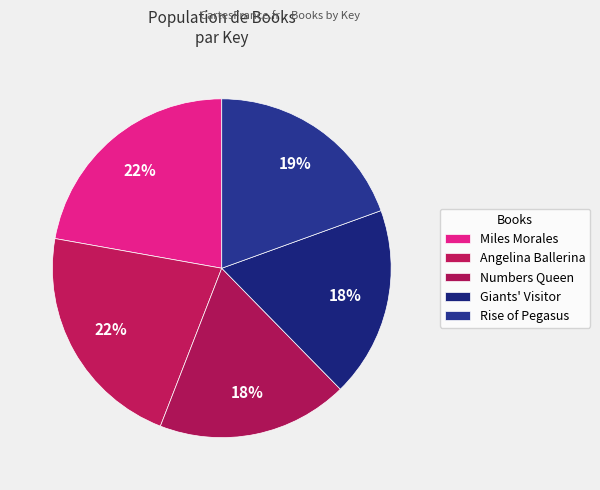

To the nearest percent, what percentage of the pie is Rise of Pegasus?

19%